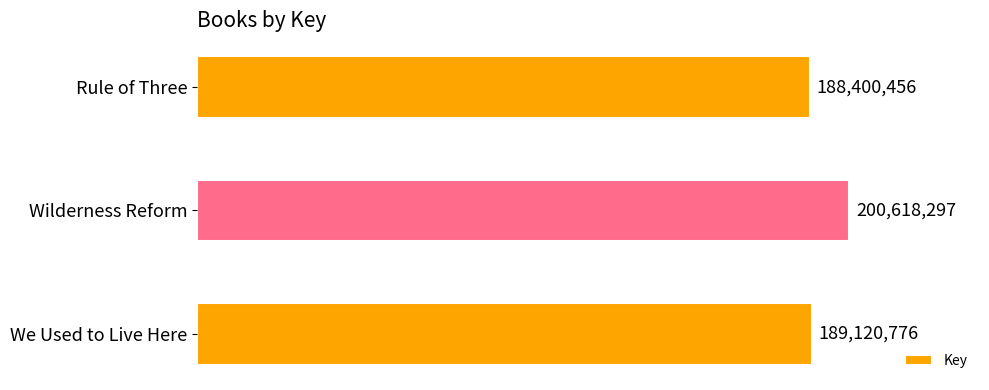

Rank the categories by value from highest to lowest.

Wilderness Reform, We Used to Live Here, Rule of Three